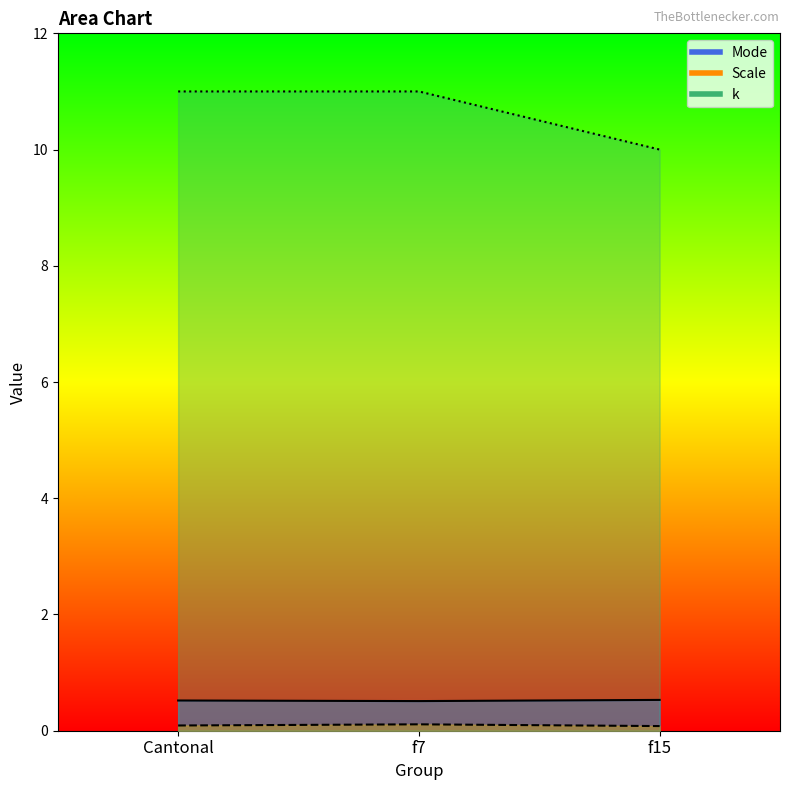

List the series in order of their peak value, highest first.

k, Mode, Scale